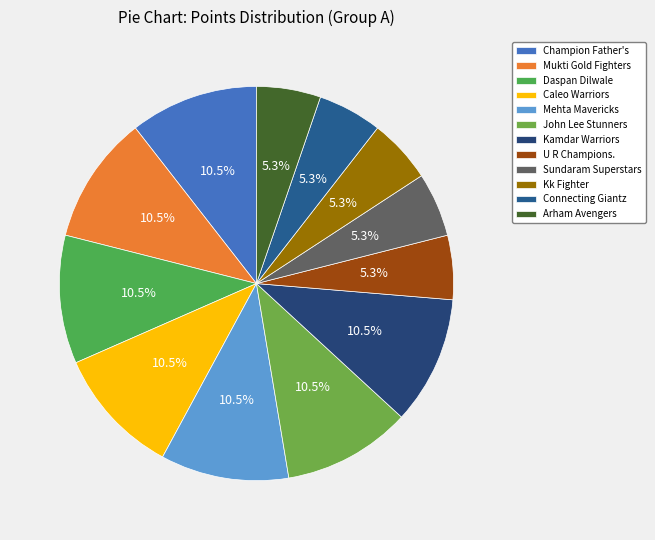

To the nearest percent, what percentage of the pie is Arham Avengers?

5%